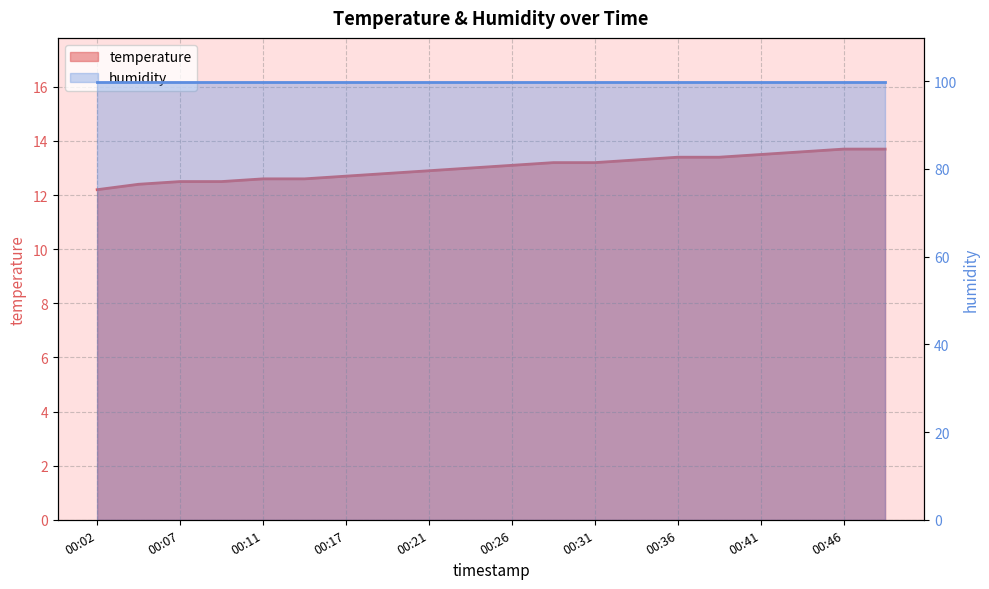

What is the ratio of the value at 00:29 to the value at 00:07?

1.1